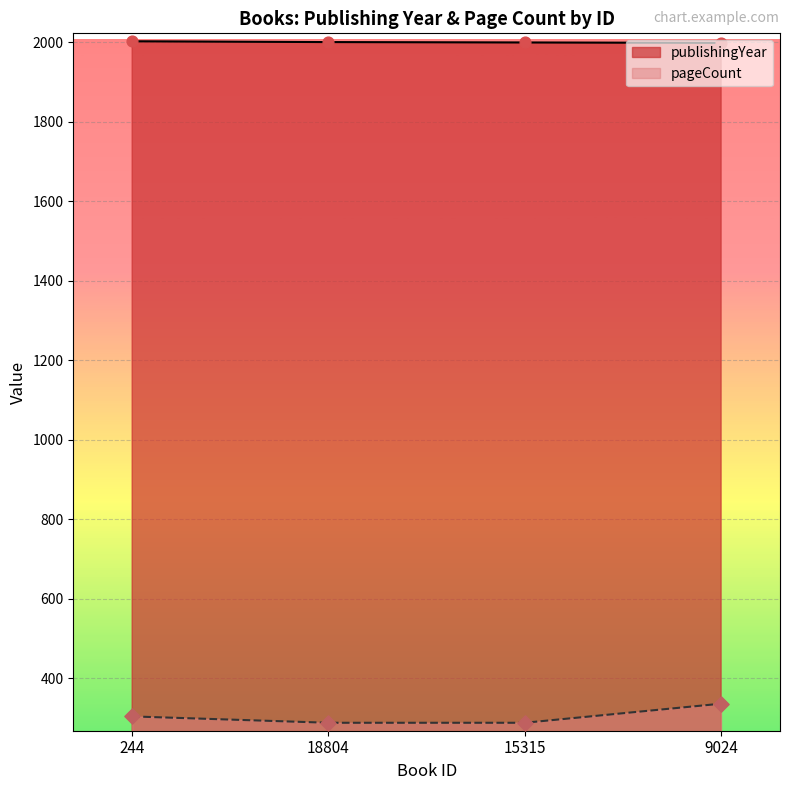

What are all the series names shown in the legend?

publishingYear, pageCount